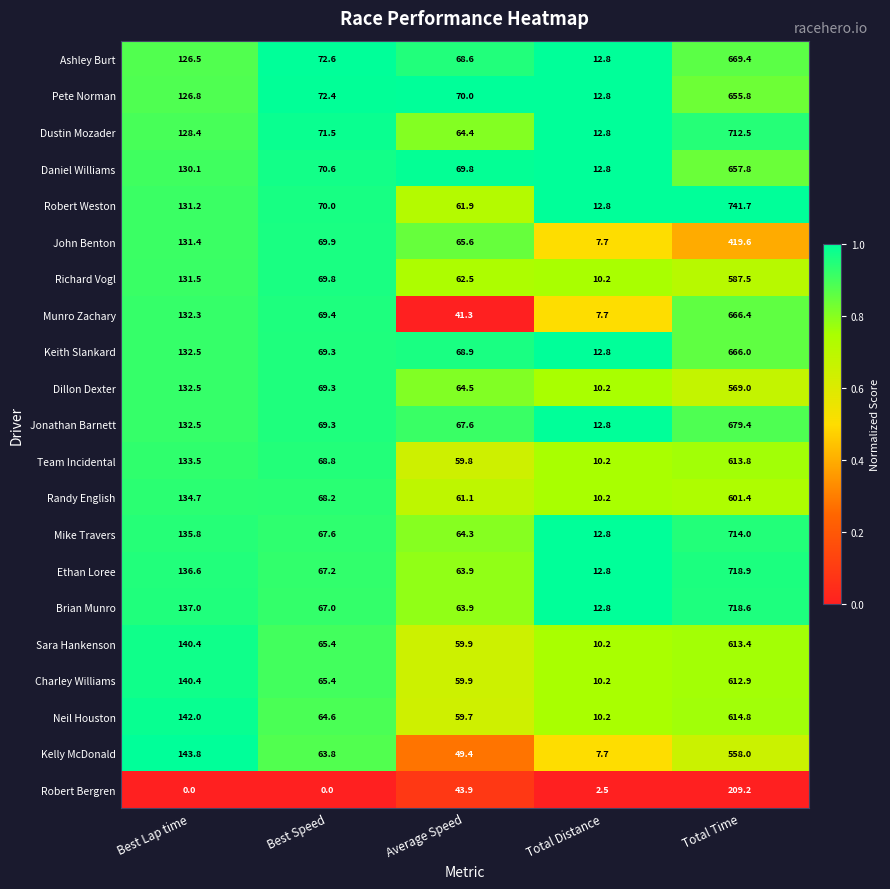

Is it true that Dustin Mozader equals 128.4 at Best Lap time?

True